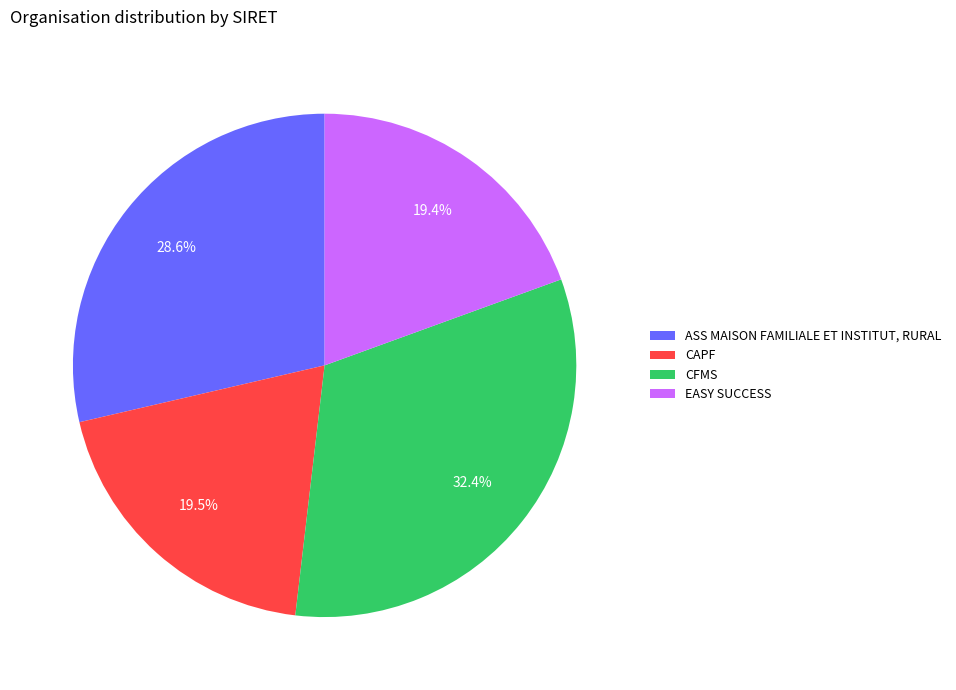

How many slices are in this pie chart?

4